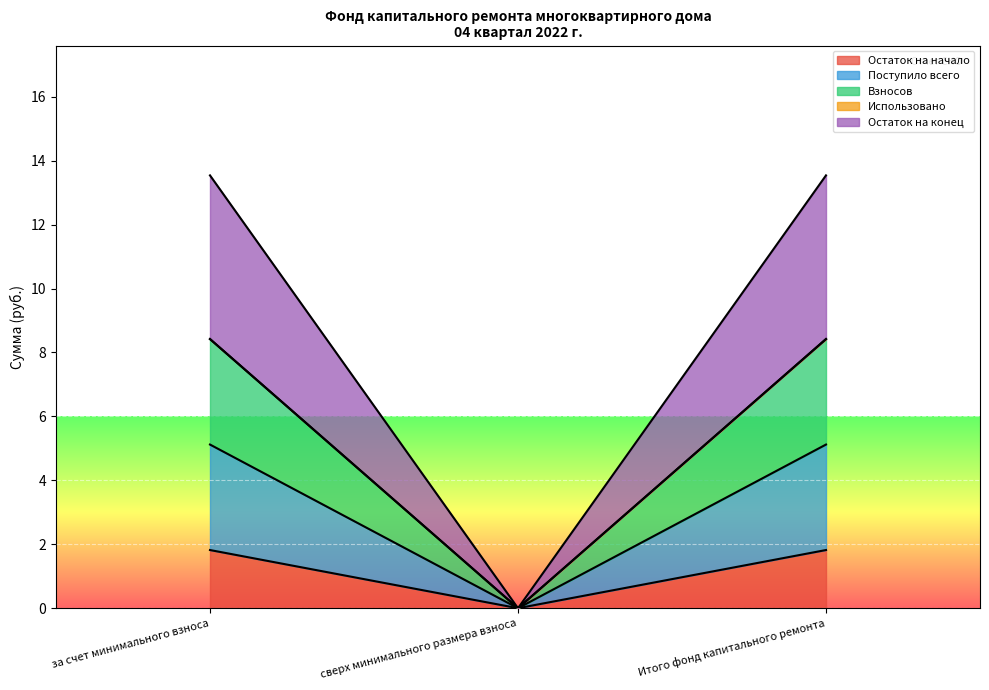

What is the maximum value for Остаток на начало?

1.8